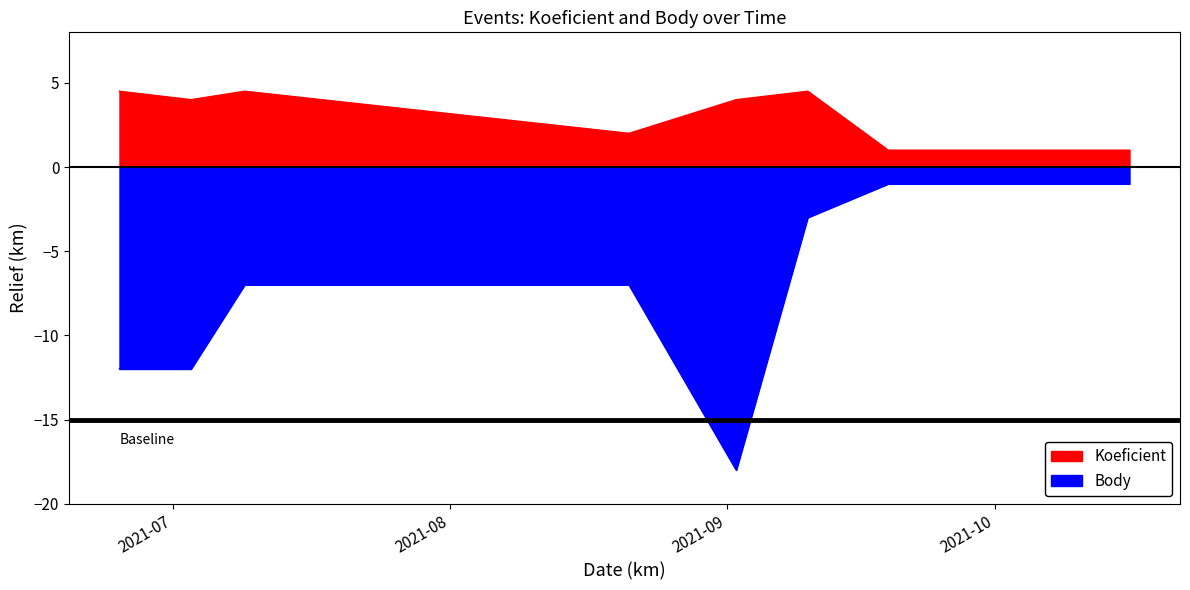

Count the number of data series in this chart.

2